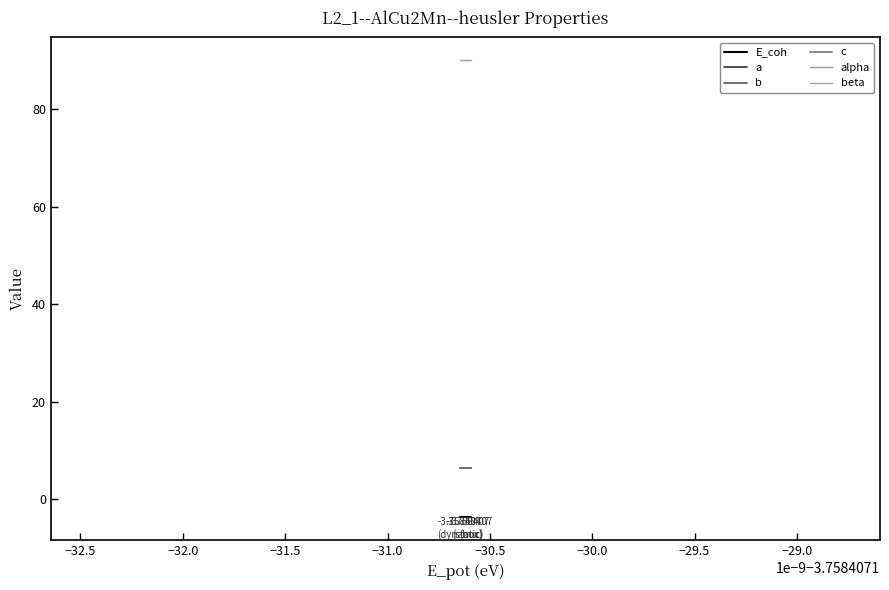

Does the chart have visible grid lines?

No